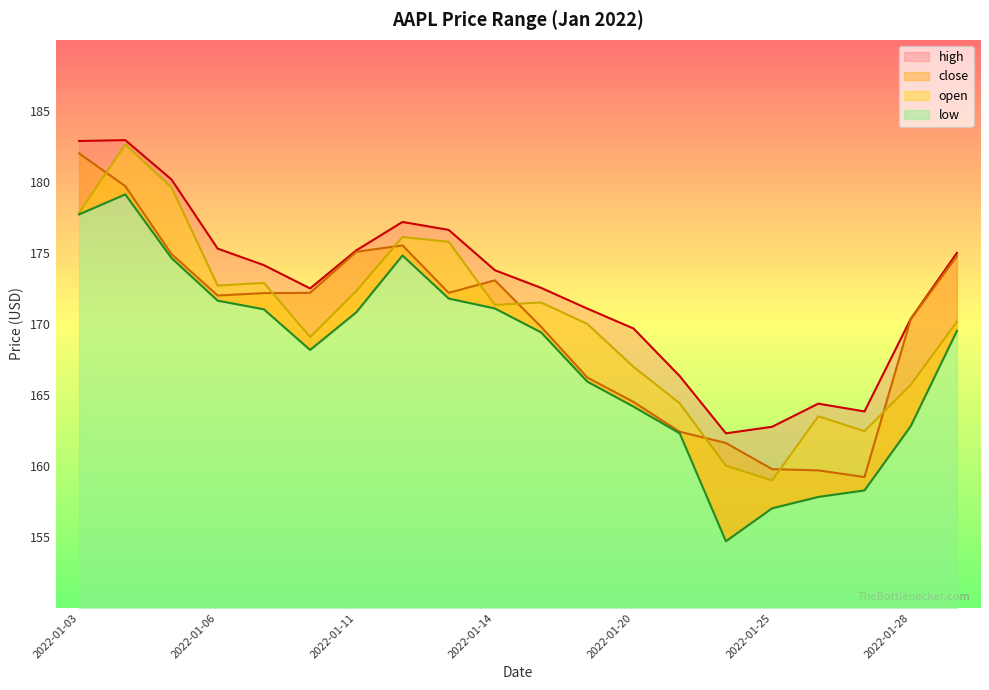

How many interior local valleys does the open series have?

5